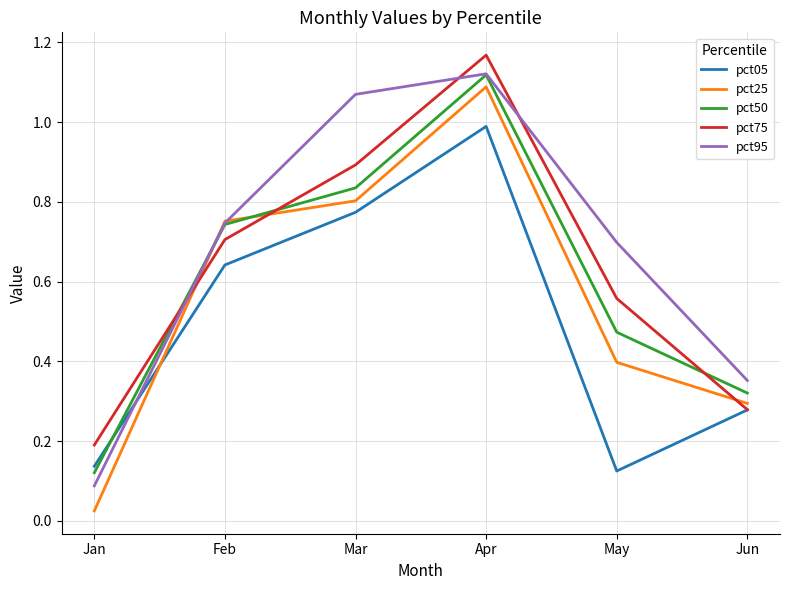

List the series in order of their overall mean, lowest first.

pct05, pct25, pct50, pct75, pct95